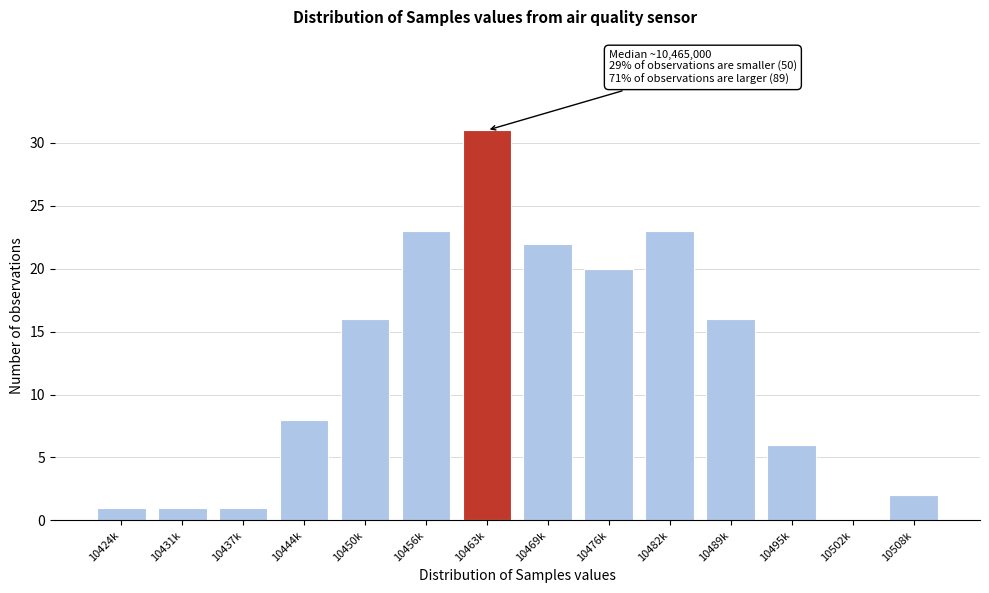

Reading right to left, transcribe all the data shown in this chart.

10508k=2	10502k=0	10495k=6	10489k=16	10482k=23	10476k=20	10469k=22	10463k=31	10456k=23	10450k=16	10444k=8	10437k=1	10431k=1	10424k=1